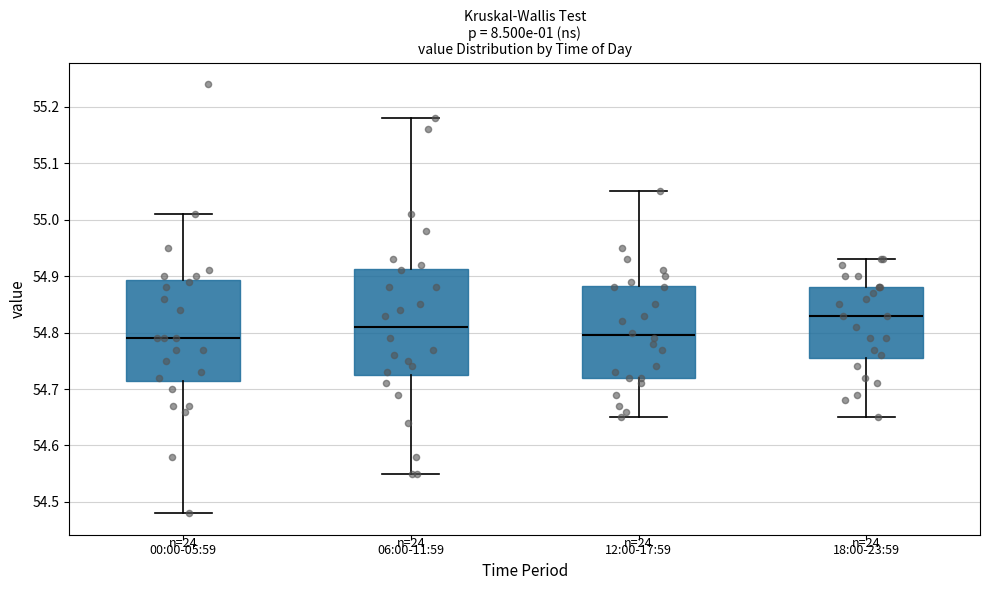

Which box is the tallest, from its lower edge to its upper edge?

06:00-11:59